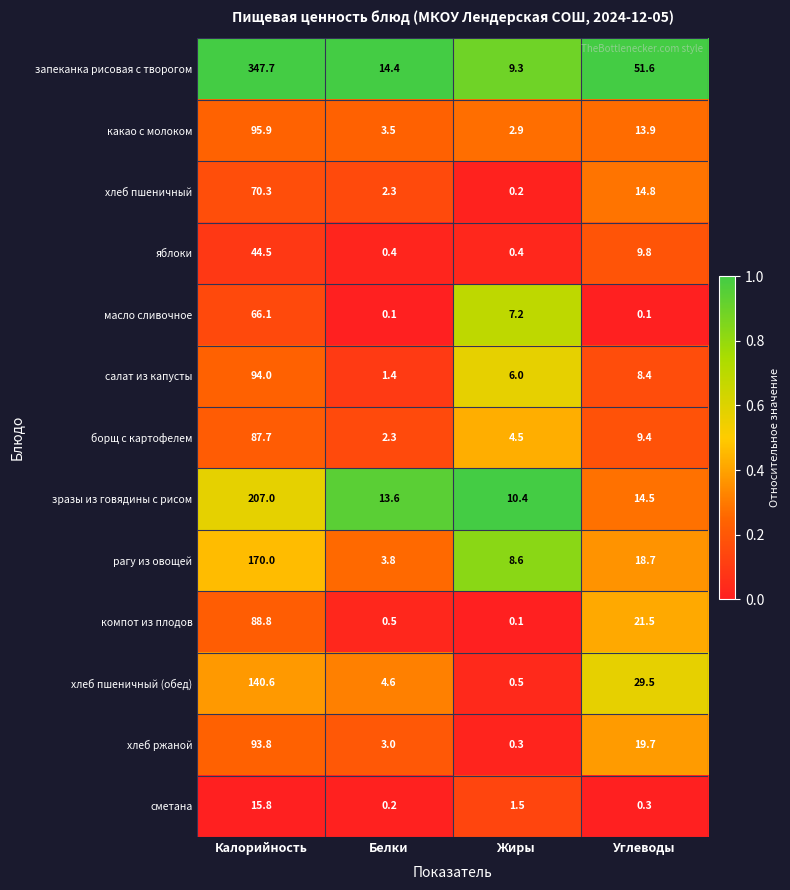

The value of запеканка рисовая с творогом at Белки is 14.4. True or false?

True